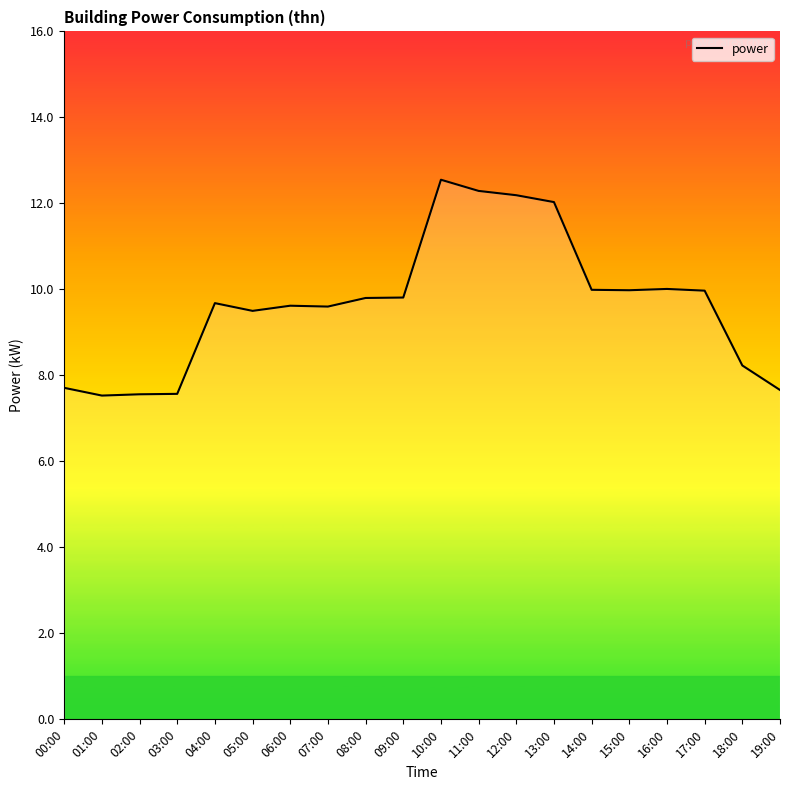

Which has a higher value, 12:00 or 06:00?

12:00